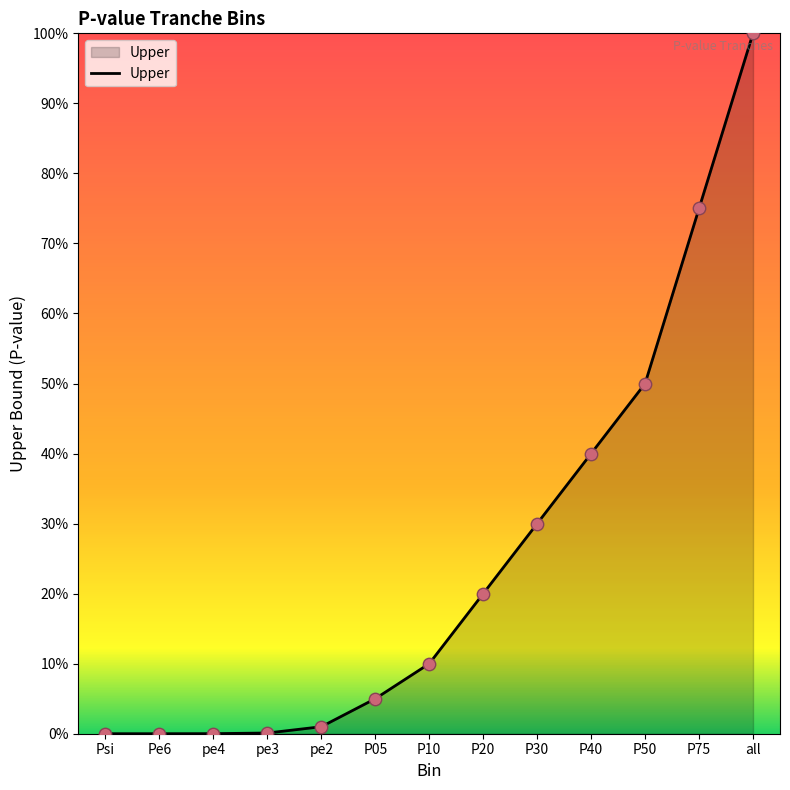

What is the change in value from Psi to P40?

+0.4